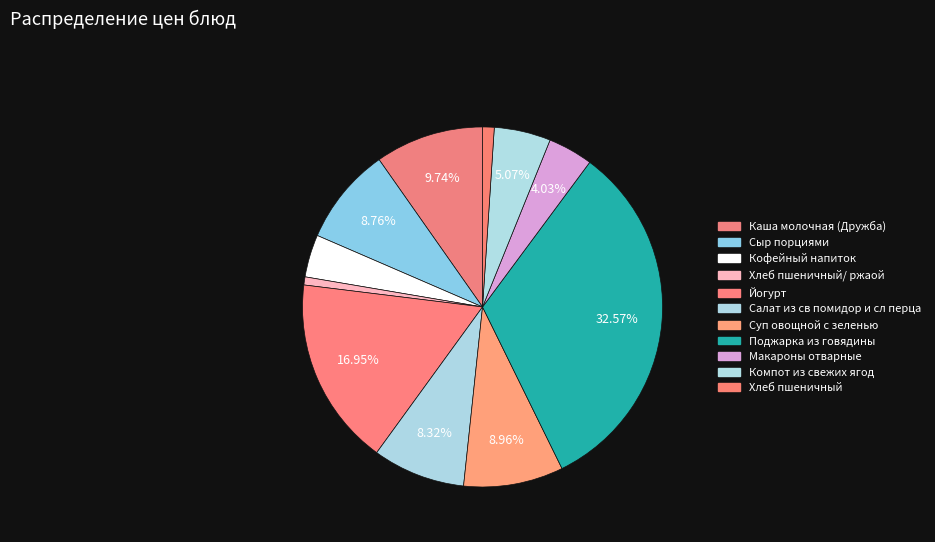

Which category has the smallest portion of the pie?

Хлеб пшеничный/ ржаой